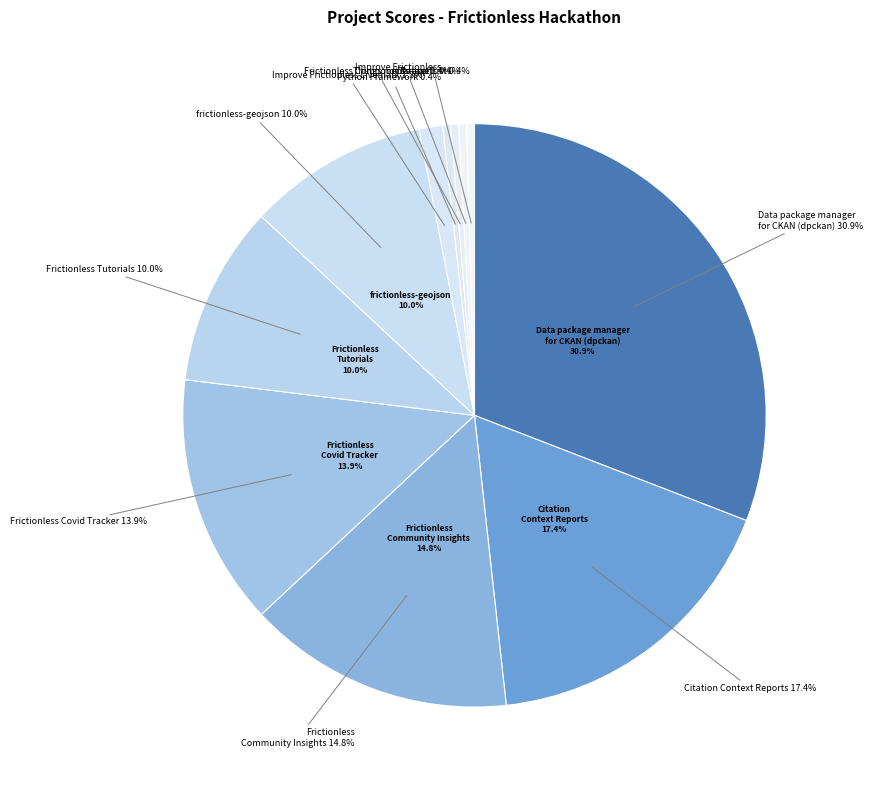

Rank the categories by value from lowest to highest.

Improve Frictionless Python Framework, Frictionless Components app, Things not Datasets, Dataset List, Improve Frictionless Livemark, Frictionless Tutorials, frictionless-geojson, Frictionless Covid Tracker, Frictionless Community Insights, Citation Context Reports, Data package manager for CKAN (dpckan)